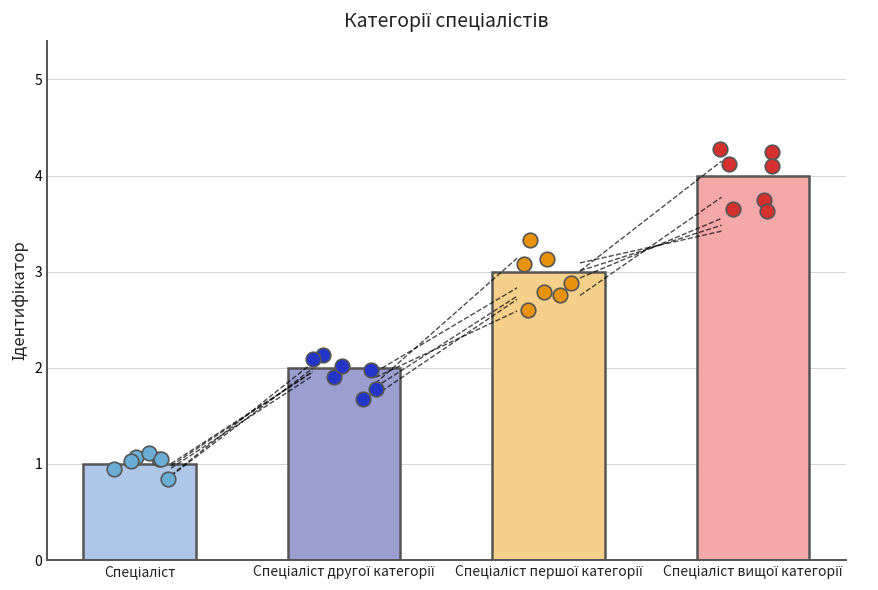

Approximately how many times larger is the value at Спеціаліст compared to Спеціаліст першої категорії?

0.3